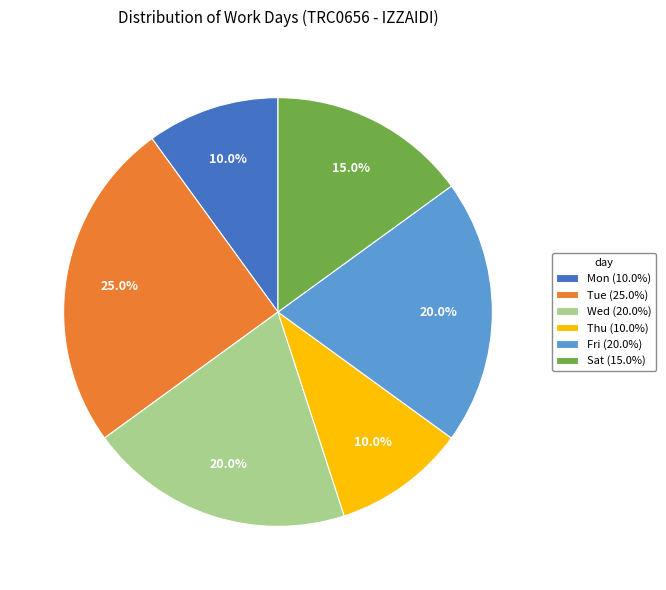

To the nearest percent, what is the average slice percentage?

17%